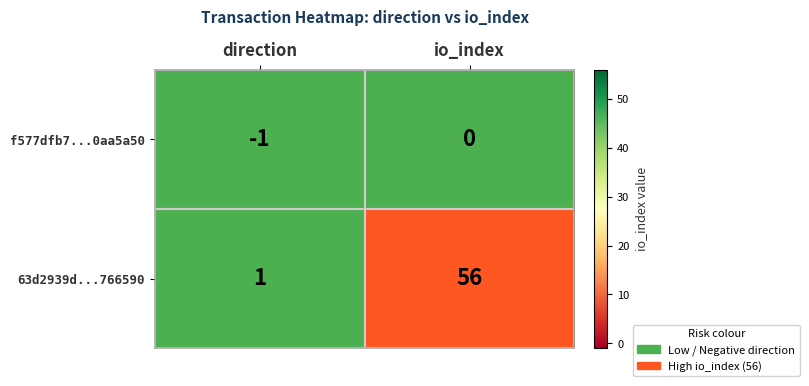

Which series has the largest total across all categories?

63d2939d...766590